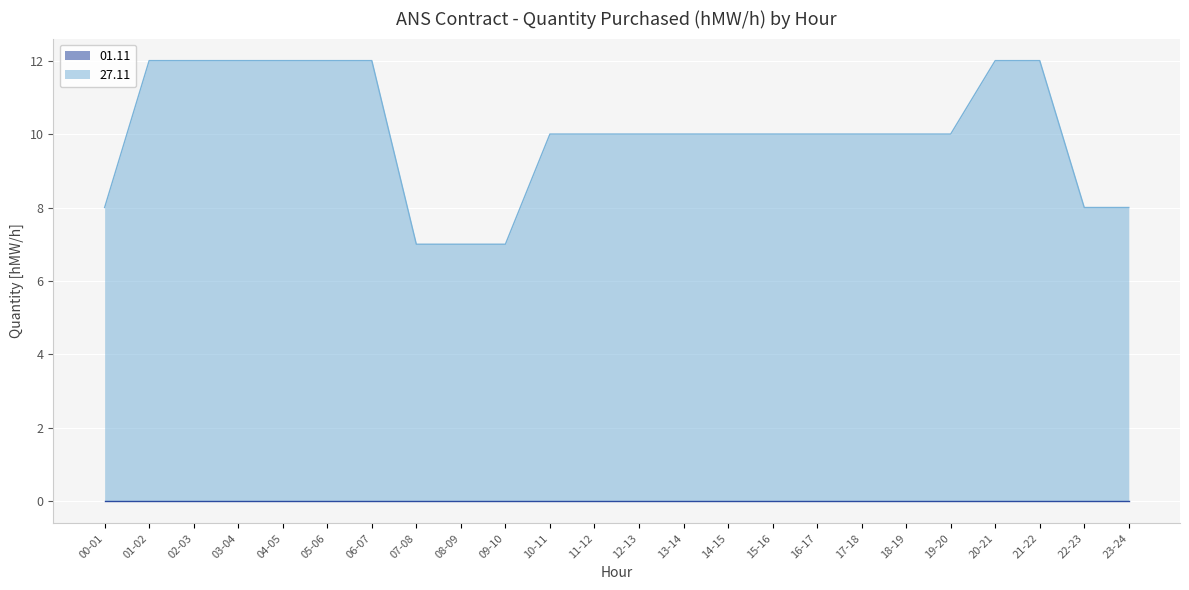

Where is the data nearest to the value 9?

00-01